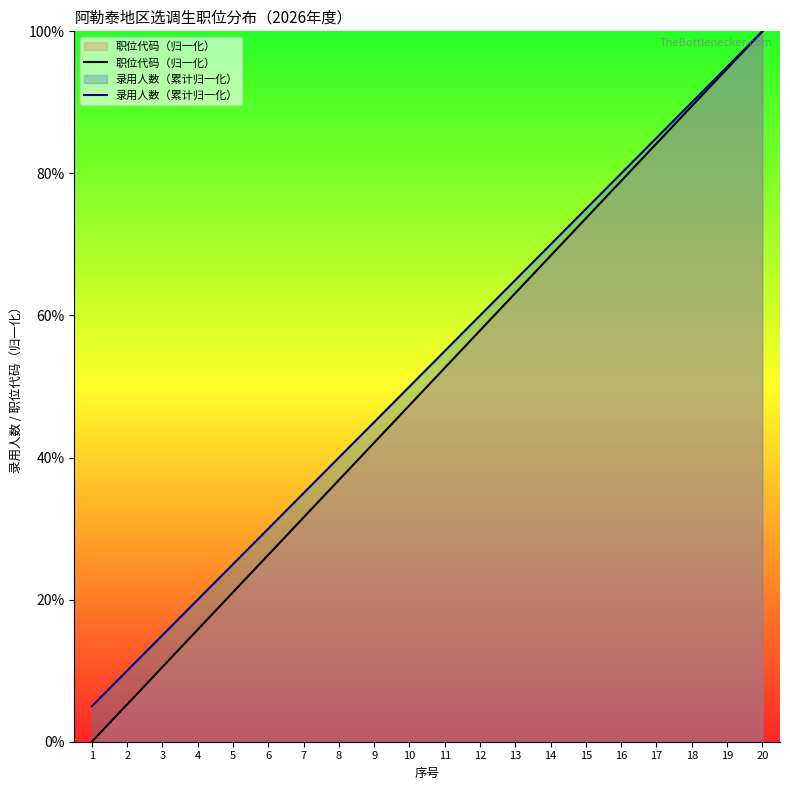

Where is 职位代码（归一化） nearest to the value 50?

11